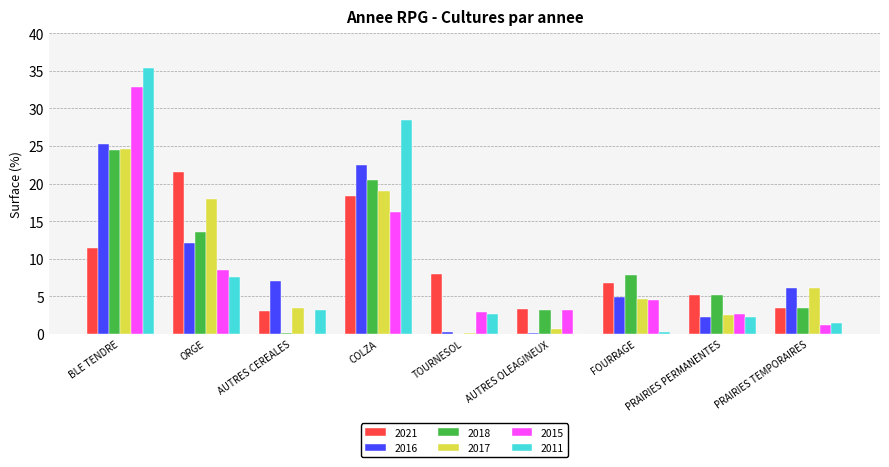

What is the total value across all series at ORGE?

81.2